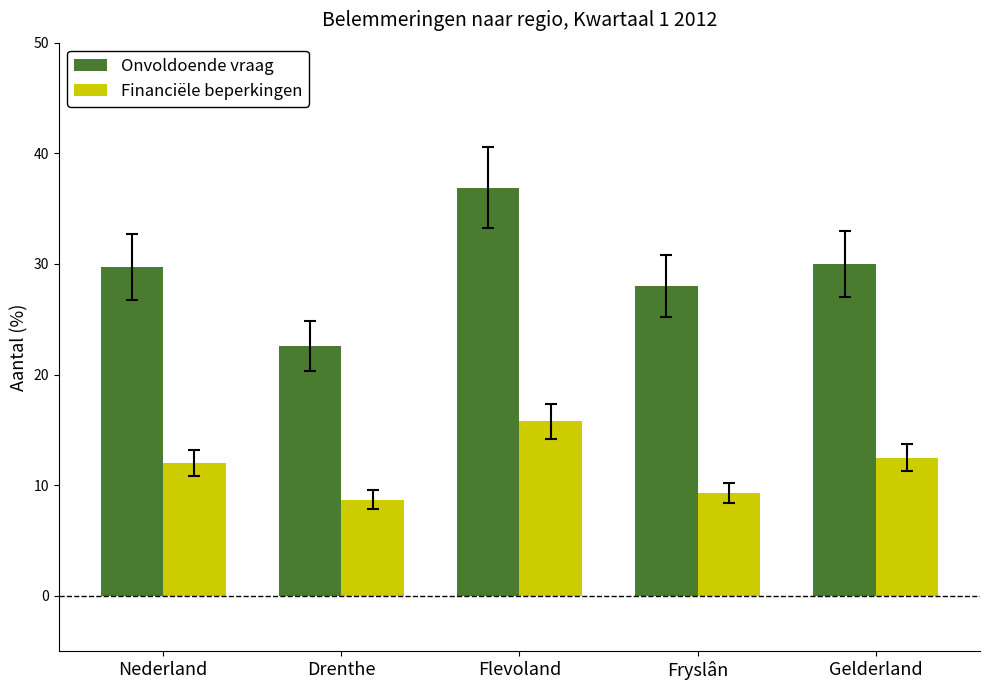

Rank the series by their average value, from lowest to highest.

Financiële beperkingen, Onvoldoende vraag